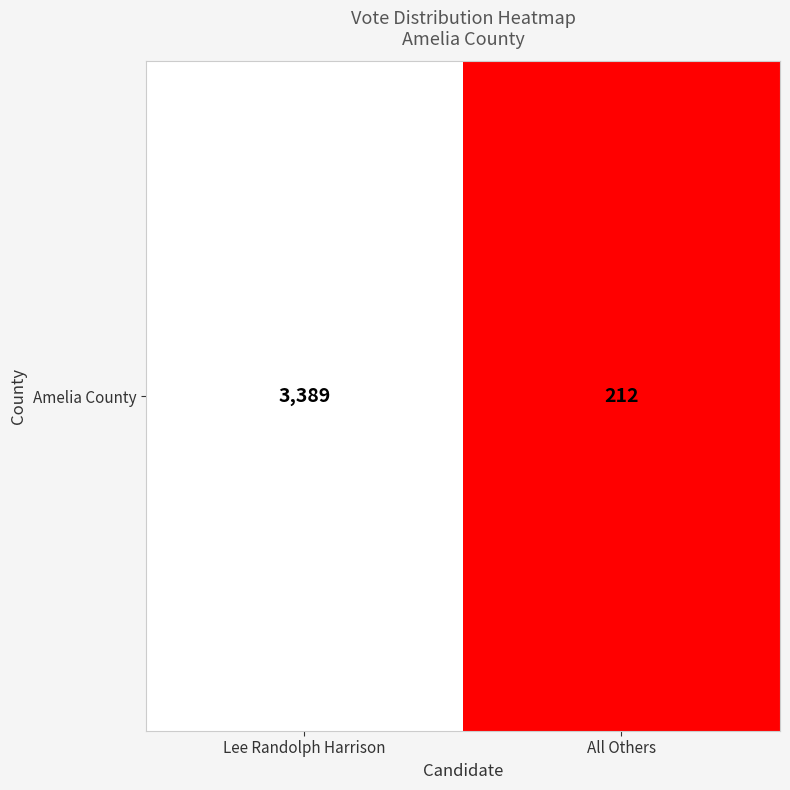

What is the greatest value displayed?

3389